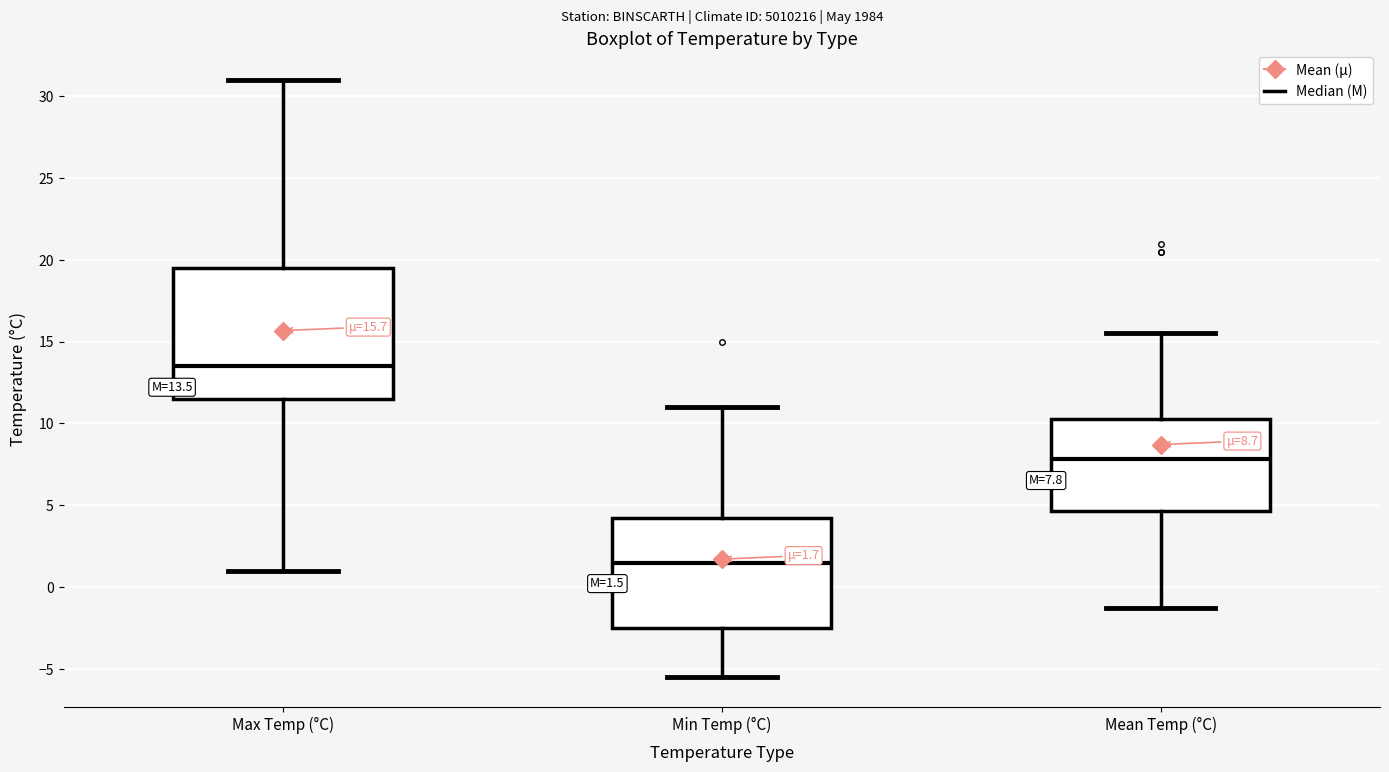

Comparing the boxes themselves (not the whiskers), which one is the tallest?

Max Temp (°C)